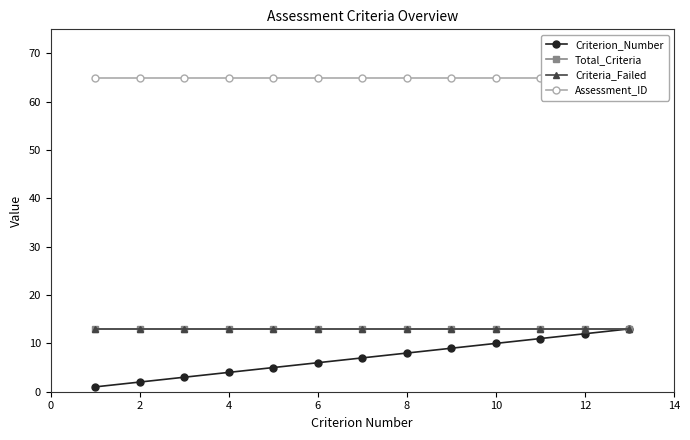

True or false: Criterion_Number has more than 1 points higher than both neighbors.

False